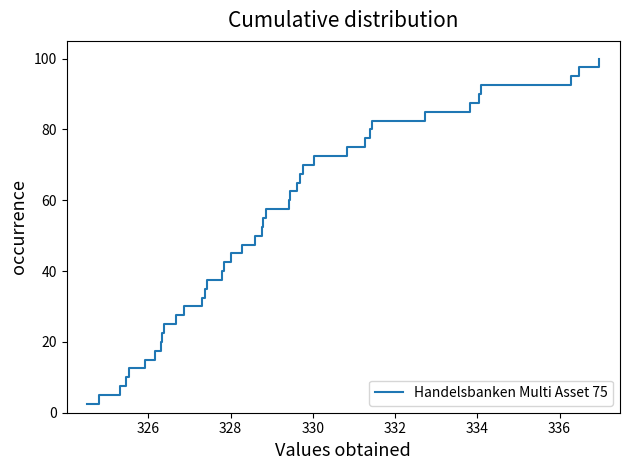

What is the difference between the maximum and minimum values?

97.5